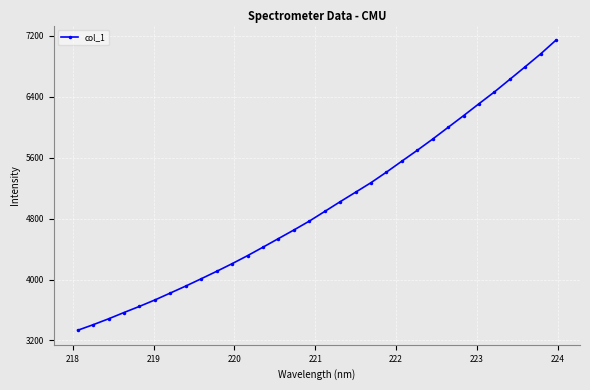

What is the smallest value displayed?

3333.7